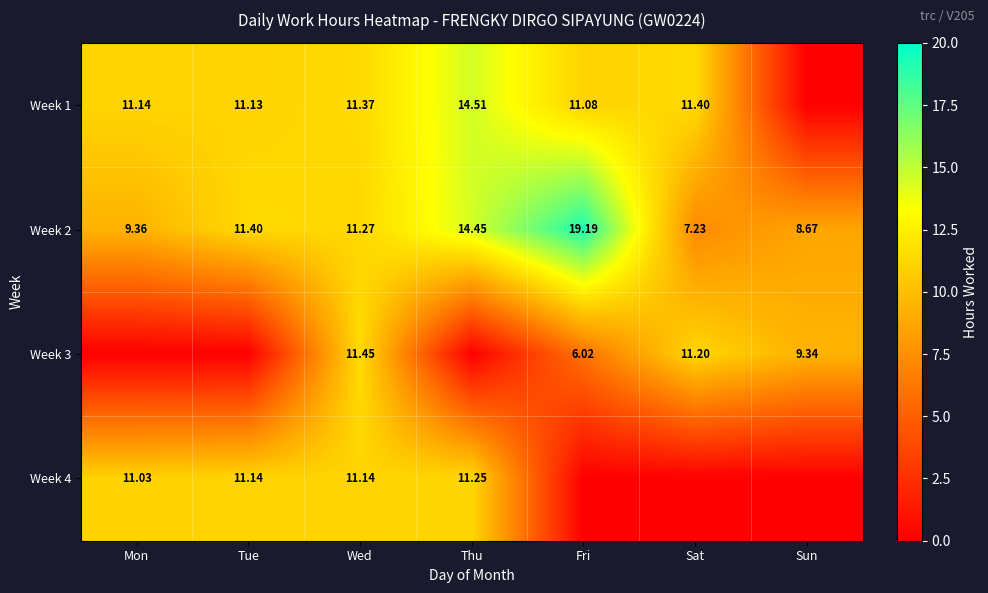

At which label does Week 2 reach its peak?

Fri